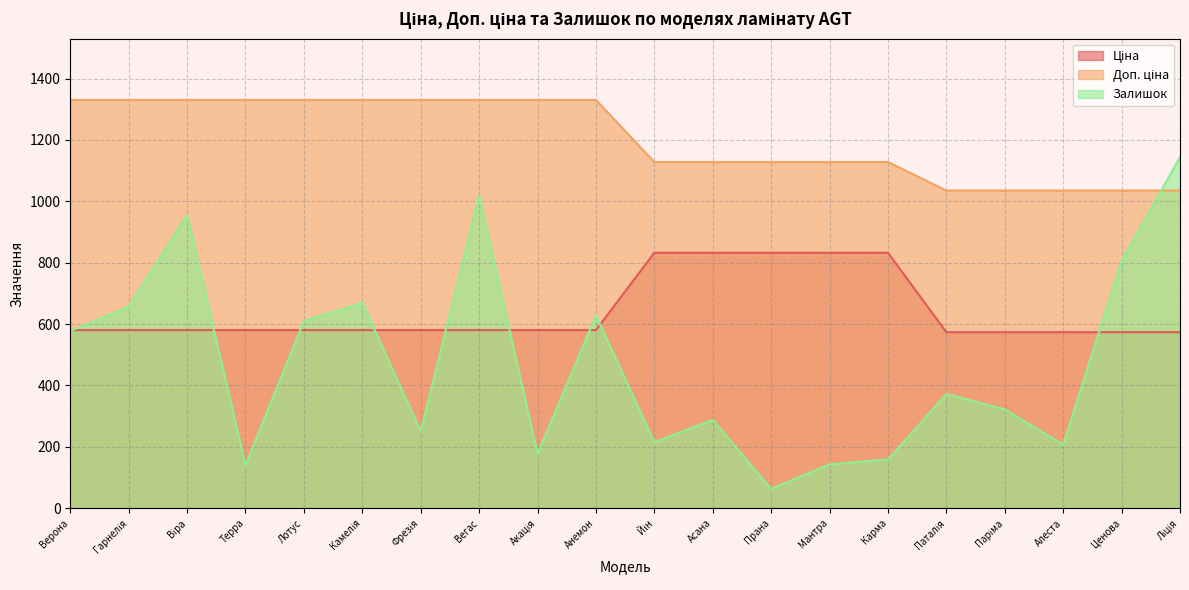

How many lines are shown in the chart?

3